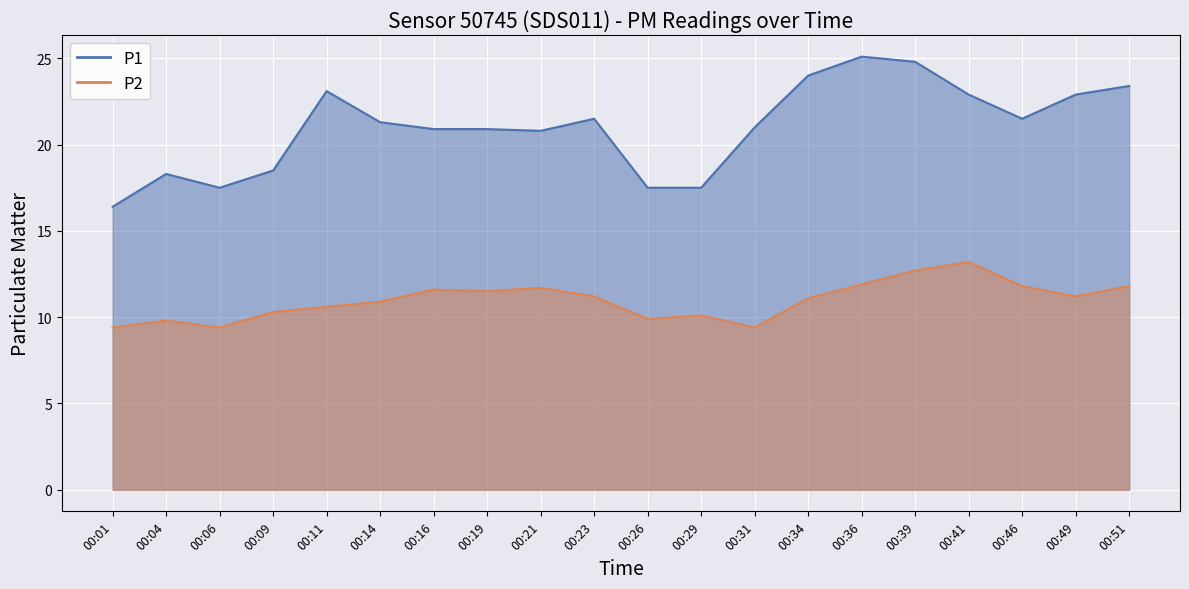

List the series in order of their overall mean, highest first.

P1, P2